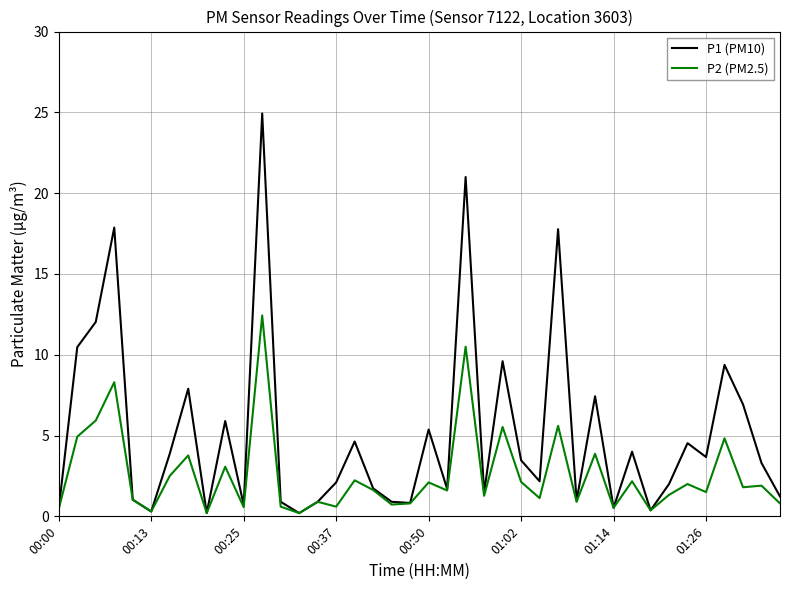

Which series has the widest spread of values?

P1 (PM10)